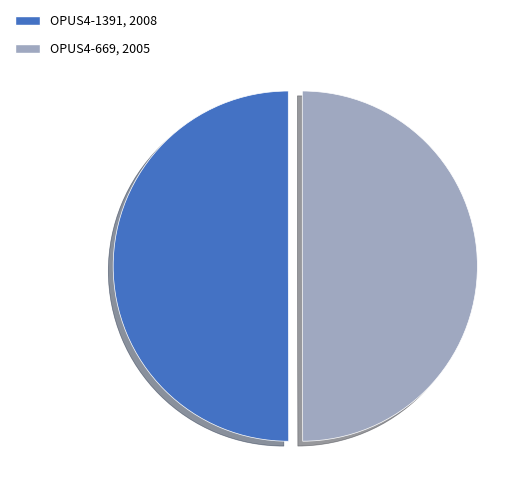

The OPUS4-669 slice represents 43% of the pie. True or false?

False